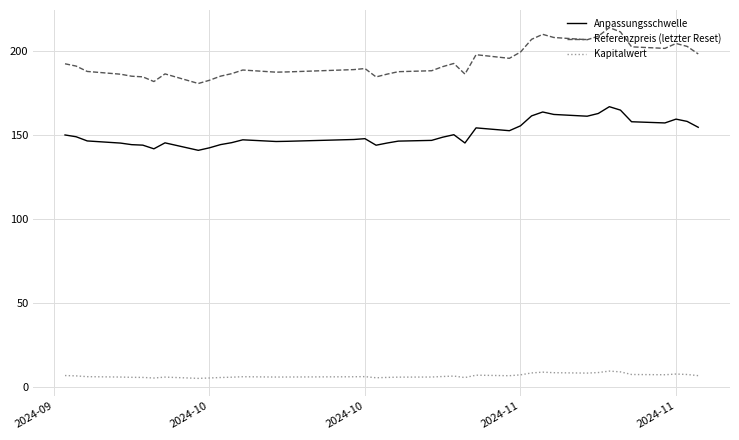

What is the highest value of the Anpassungsschwelle series?

167.0